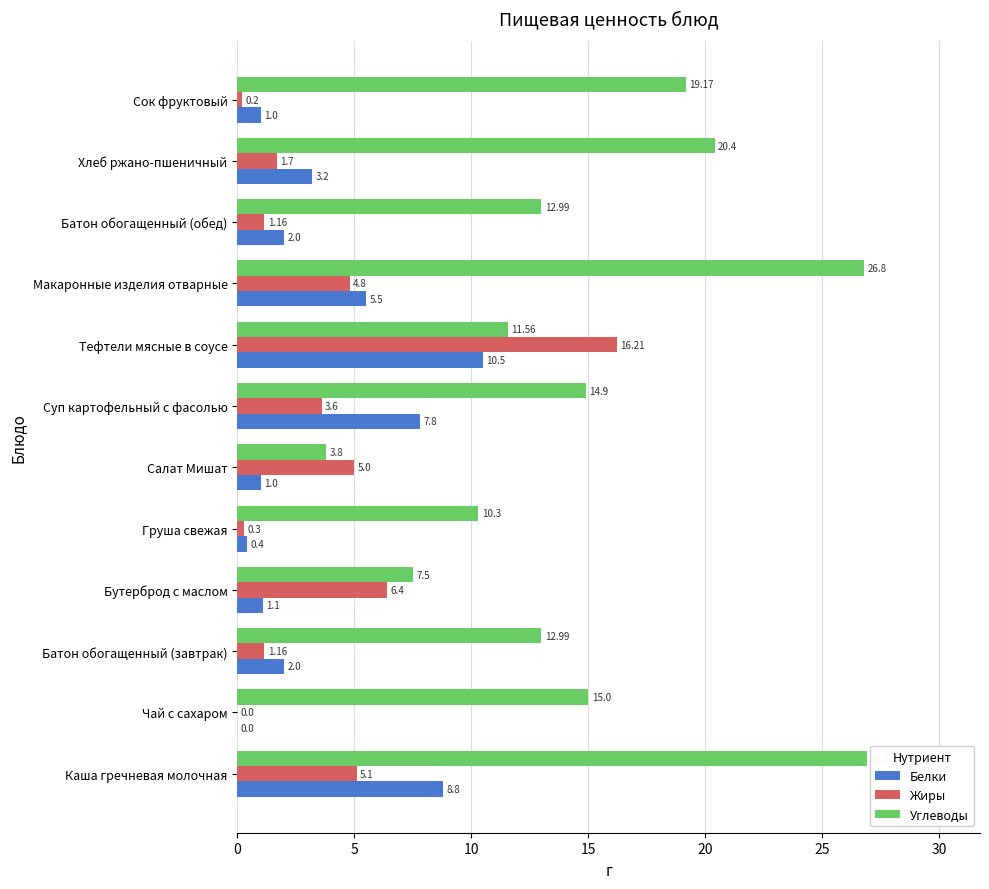

Which label corresponds to the largest value in the chart?

Каша гречневая молочная